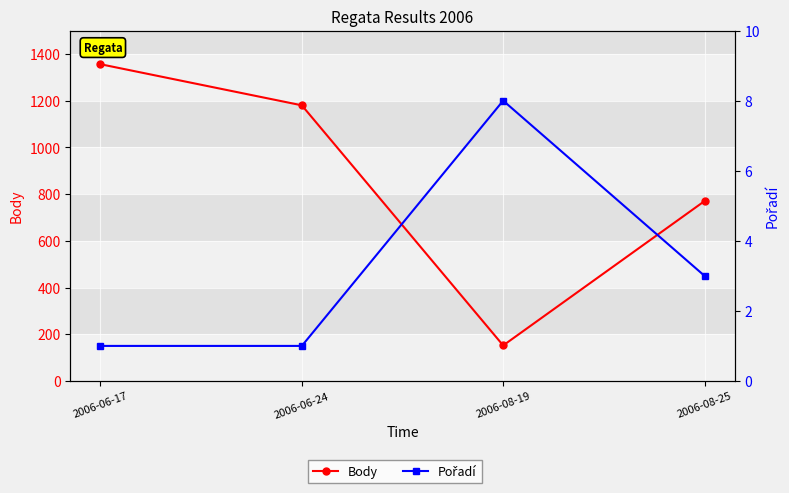

What position from the right is 2006-06-17?

4